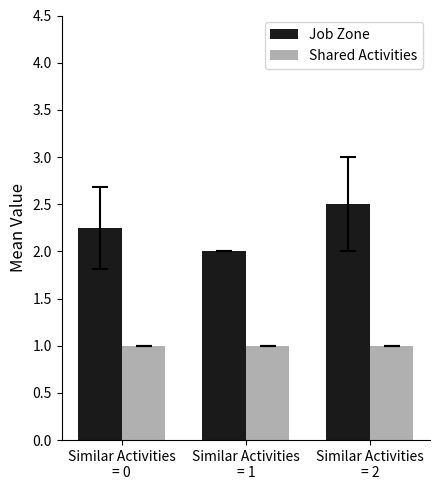

What is the lowest value of the Shared Activities series?

1.0